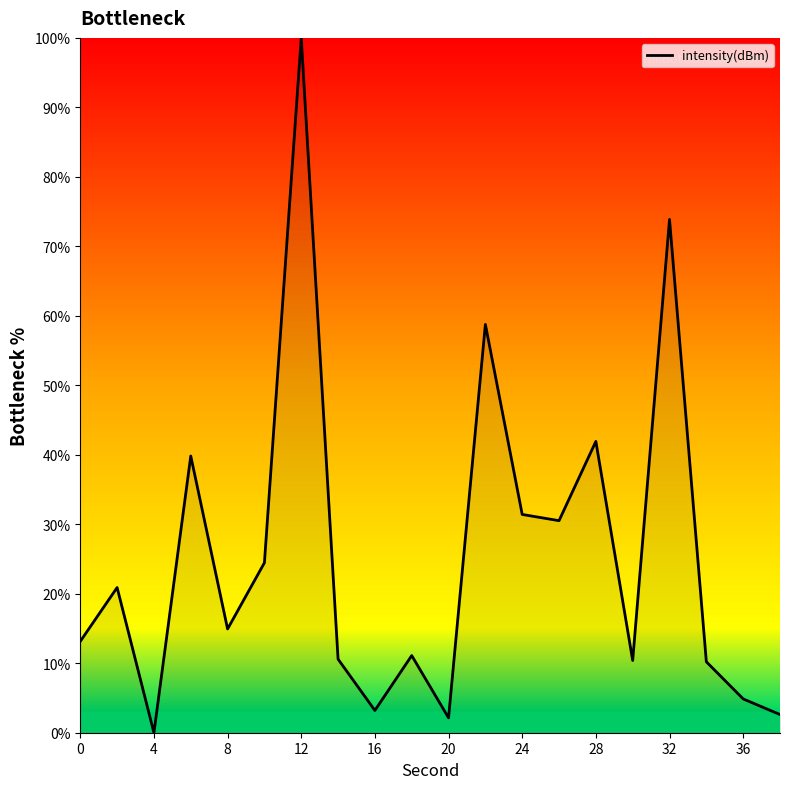

What is the greatest value displayed?

100.0